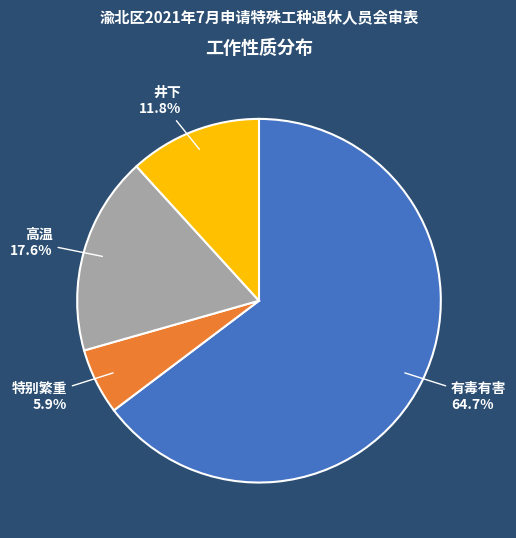

What percentage is the 特别繁重 slice, to the nearest percent?

6%